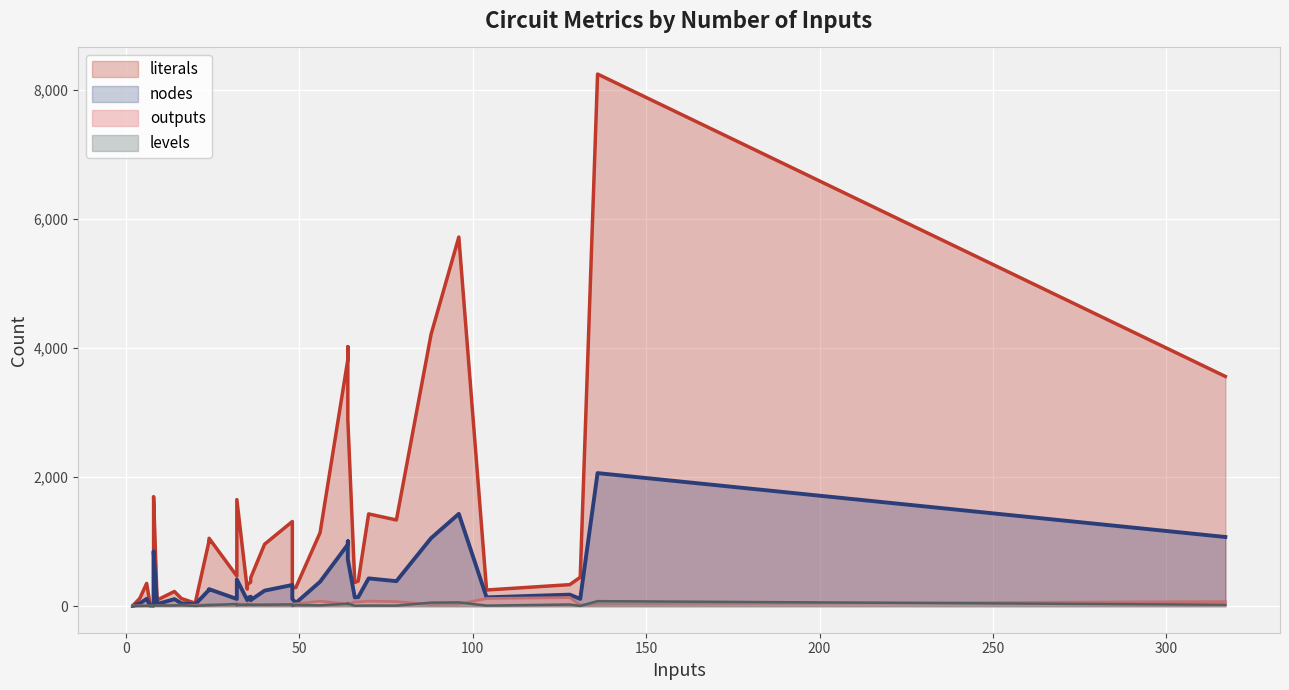

True or false: nodes and outputs cross at least once.

False